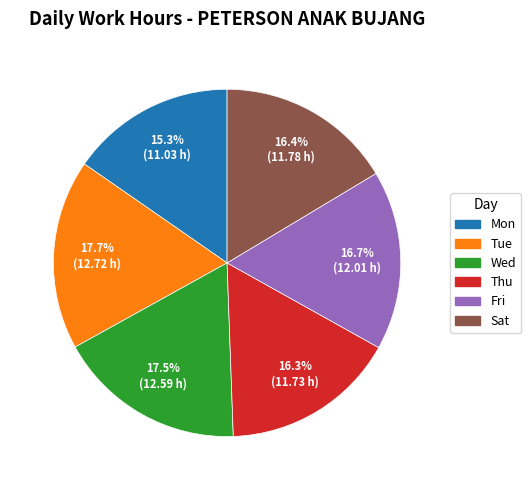

Combined, what portion of the pie is Fri and Thu?

33.0%